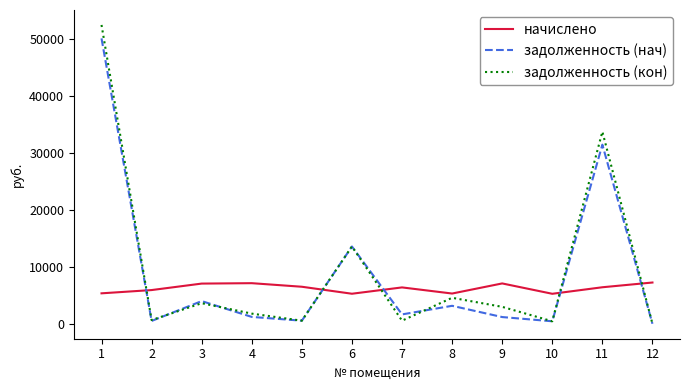

Which series ends up on top after the final intersection of задолженность (кон) and начислено?

начислено